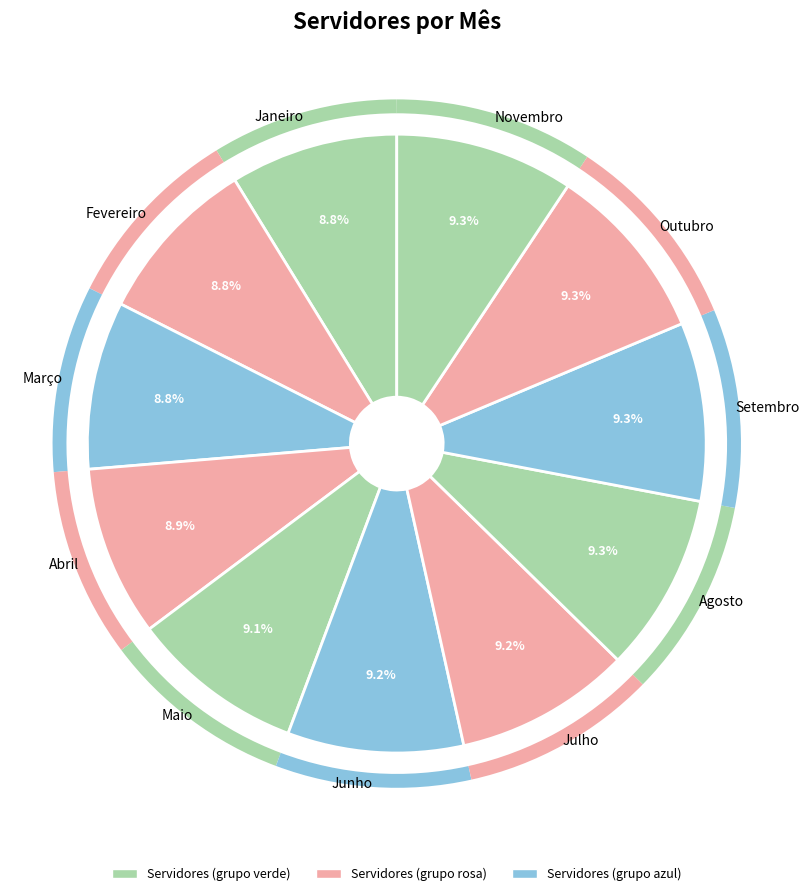

How many segments does this pie chart have?

11